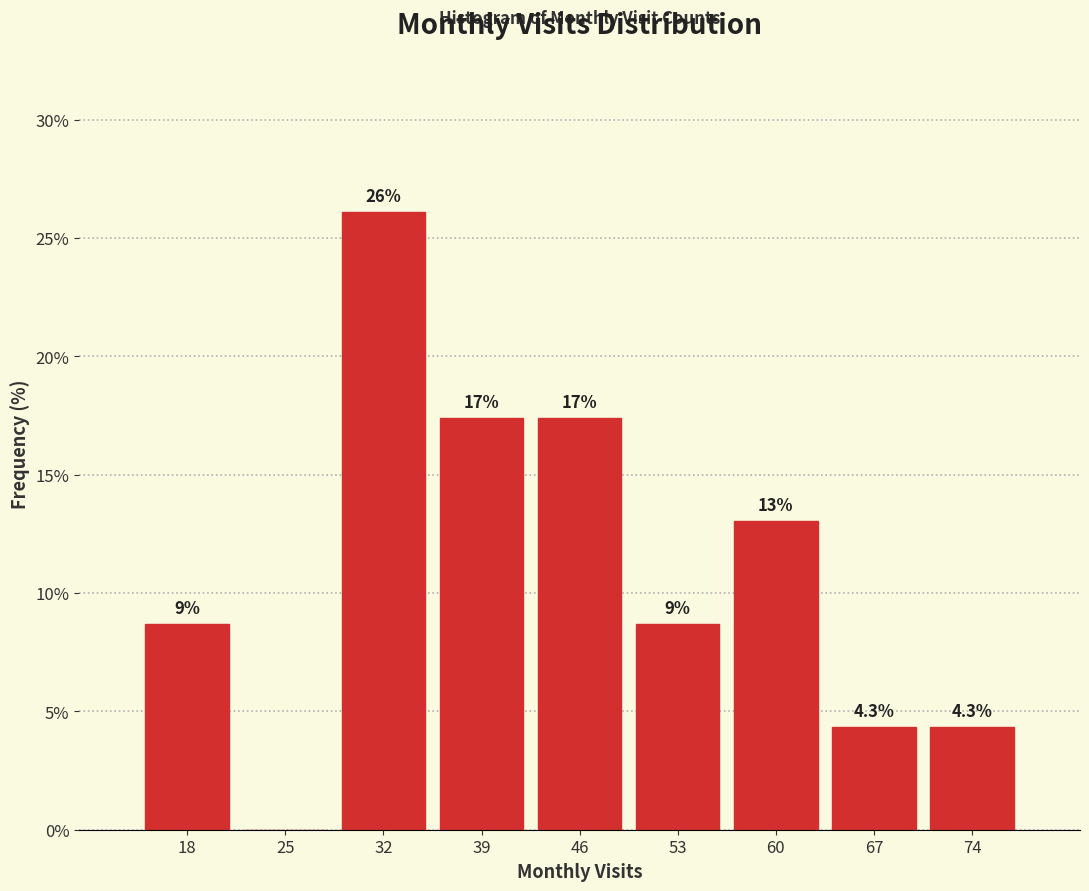

Which range on the x-axis has the tallest bar?

29 to 36